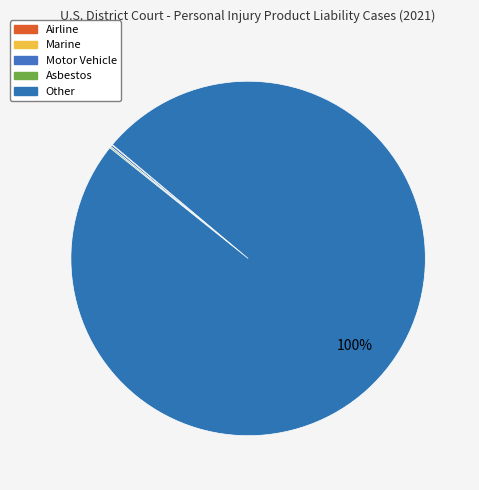

Rank the categories by value from lowest to highest.

Marine, Airline, Asbestos, Motor Vehicle, Other